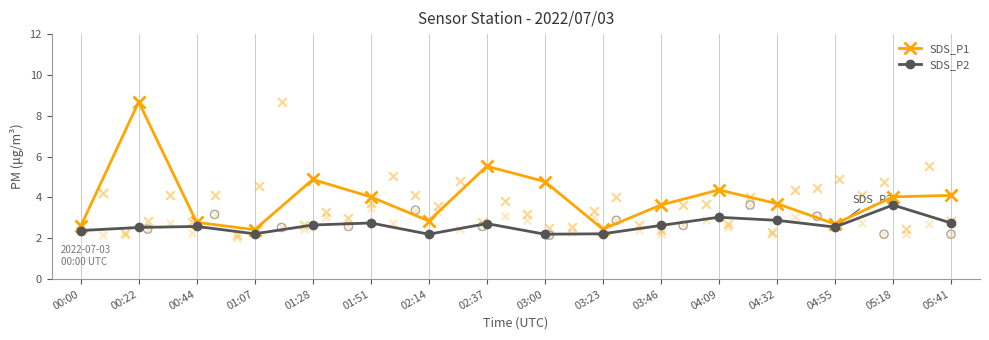

Is the value of SDS_P2 at 00:22 greater than the value of SDS_P1 at 04:55?

No